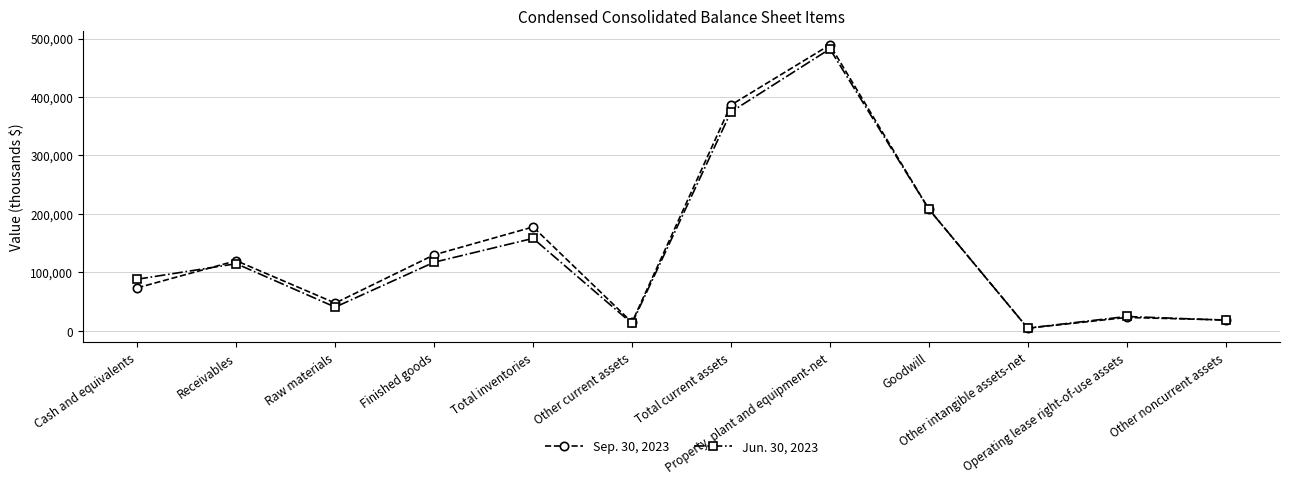

Is this an area chart (filled region under the line)?

No